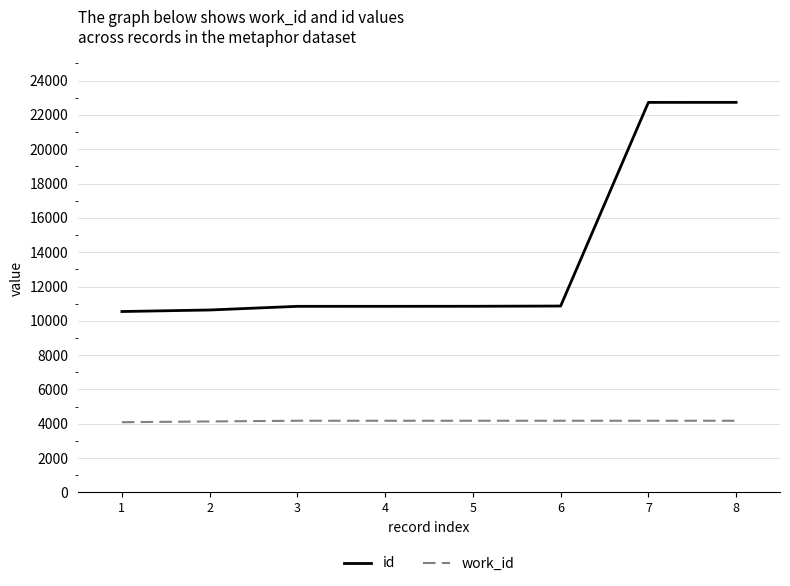

What is the highest value of the work_id series?

4178